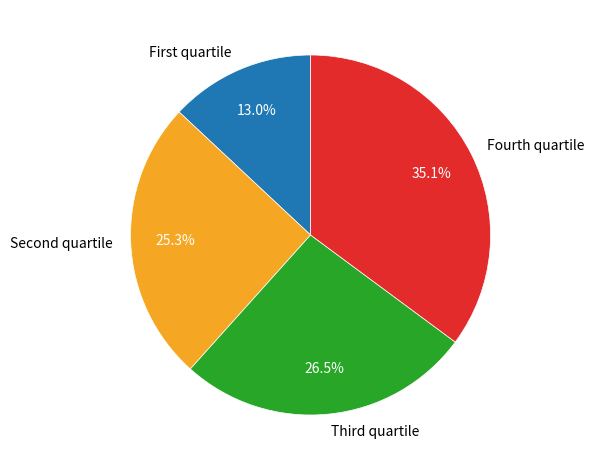

To the nearest percent, what is the difference between the largest and smallest slice percentages?

22%